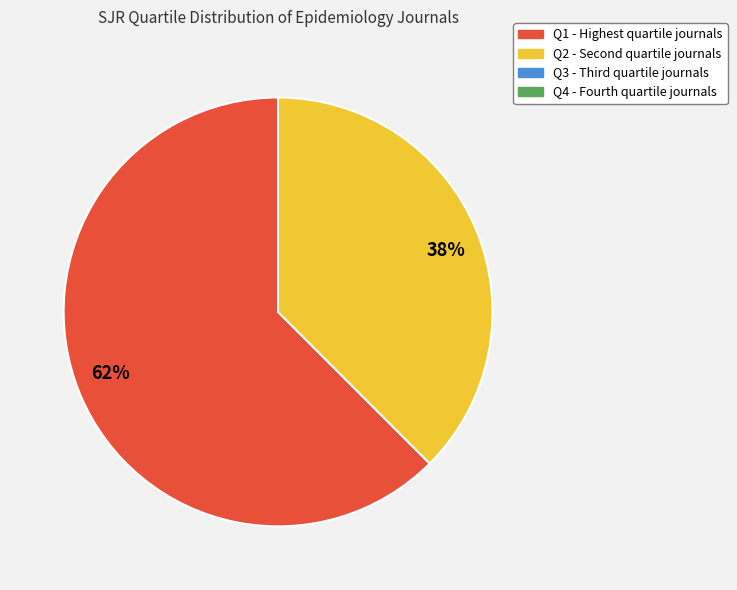

Is the sum of 62% and 38% greater than half?

Yes